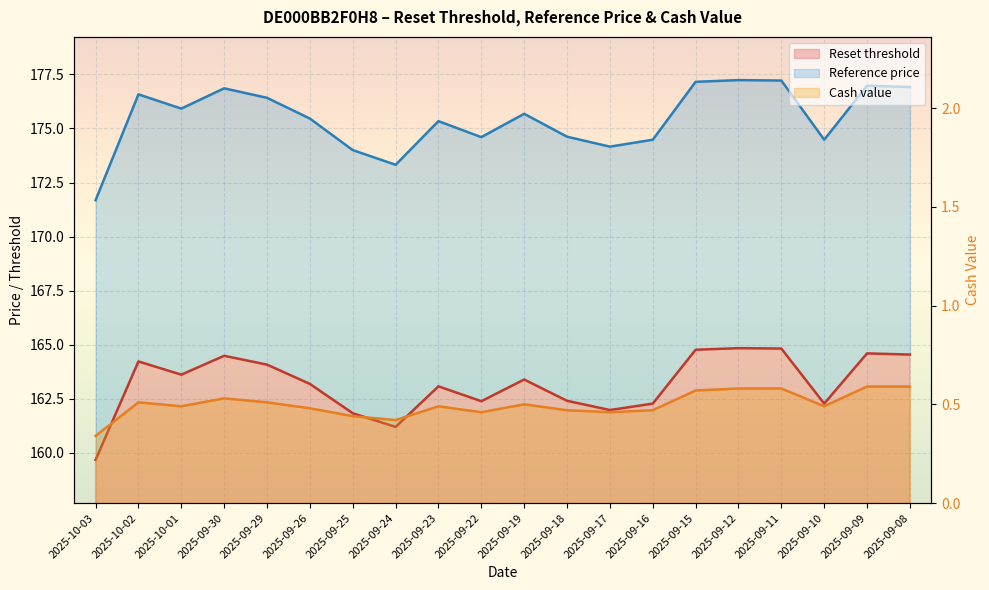

True or false: Reset threshold and Reference price intersect in this chart.

False